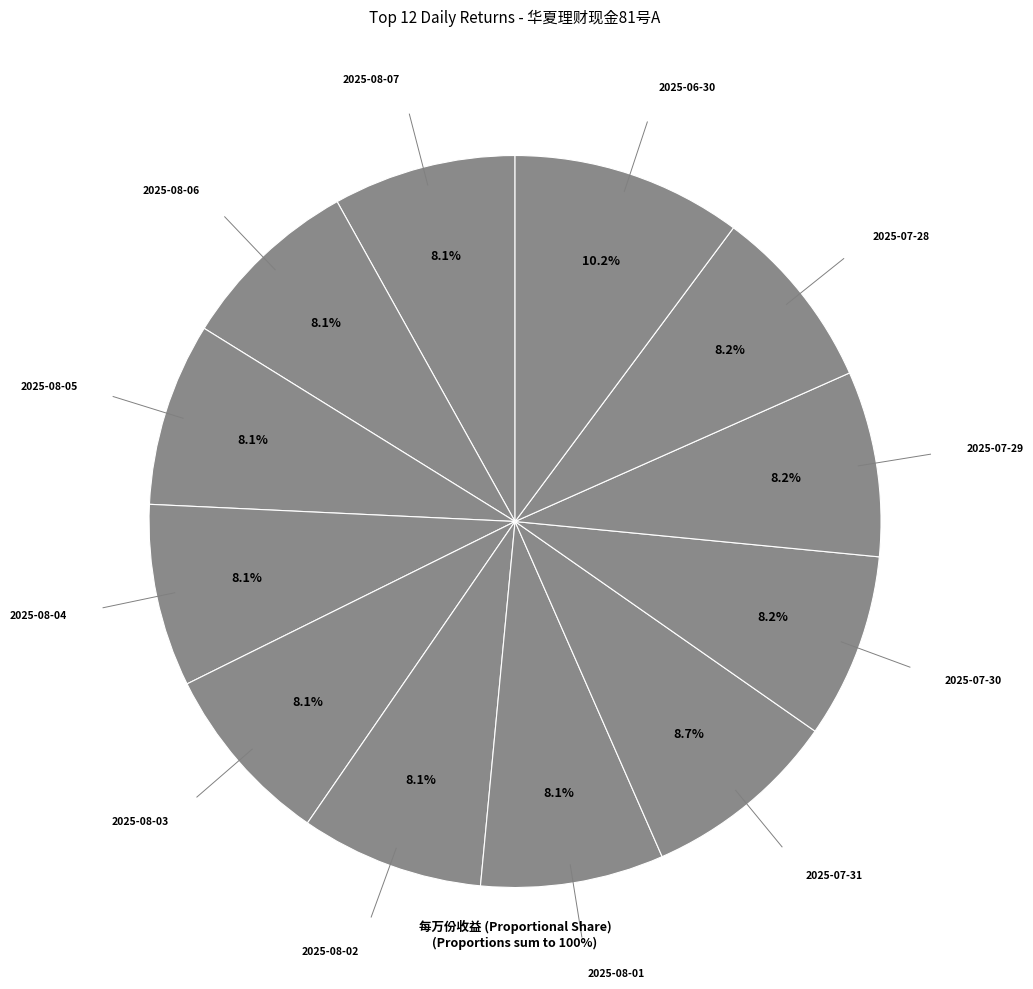

True or false: 2025-08-02 accounts for 8% of the total.

True